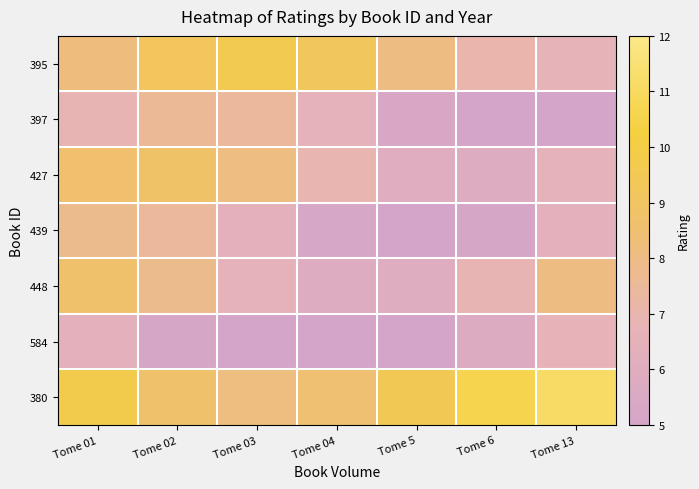

Reading left to right, transcribe all the data shown in this chart.

395: Tome 01=8.2	Tome 02=9.2	Tome 03=9.6	Tome 04=9.2	Tome 5=8.1	Tome 6=7.0	Tome 13=6.7
397: Tome 01=6.9	Tome 02=7.6	Tome 03=7.4	Tome 04=6.5	Tome 5=5.4	Tome 6=4.7	Tome 13=4.9
427: Tome 01=8.6	Tome 02=8.8	Tome 03=8.1	Tome 04=6.9	Tome 5=6.0	Tome 6=5.9	Tome 13=6.6
439: Tome 01=7.8	Tome 02=7.4	Tome 03=6.4	Tome 04=5.3	Tome 5=4.8	Tome 6=5.2	Tome 13=6.3
448: Tome 01=8.7	Tome 02=7.8	Tome 03=6.6	Tome 04=5.9	Tome 5=6.0	Tome 6=6.9	Tome 13=8.0
584: Tome 01=6.3	Tome 02=5.2	Tome 03=4.2	Tome 04=4.0	Tome 5=4.6	Tome 6=5.8	Tome 13=6.7
380: Tome 01=9.8	Tome 02=8.7	Tome 03=8.1	Tome 04=8.4	Tome 5=9.5	Tome 6=10.6	Tome 13=11.1